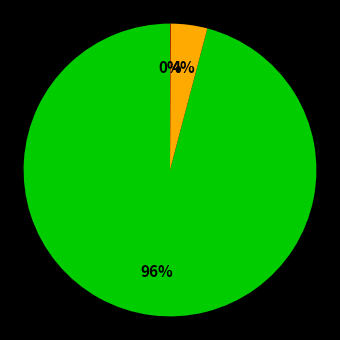

To the nearest percent, what is the difference between the largest and smallest slice percentages?

96%